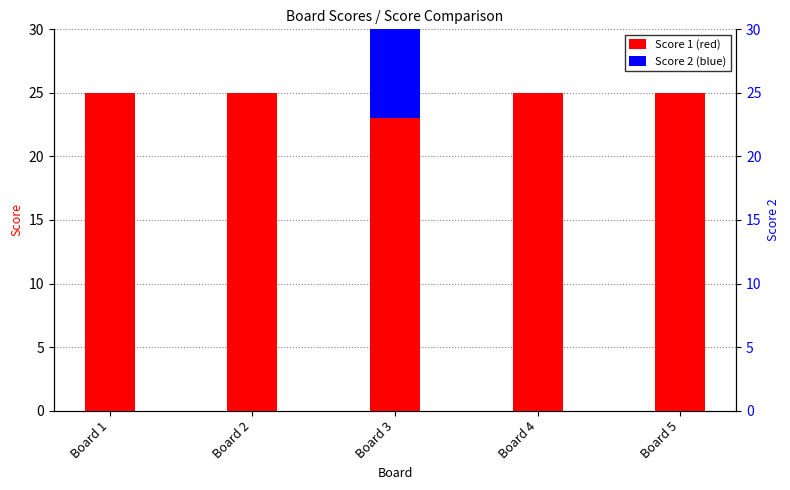

How many data points in Score 1 are less than 25?

1